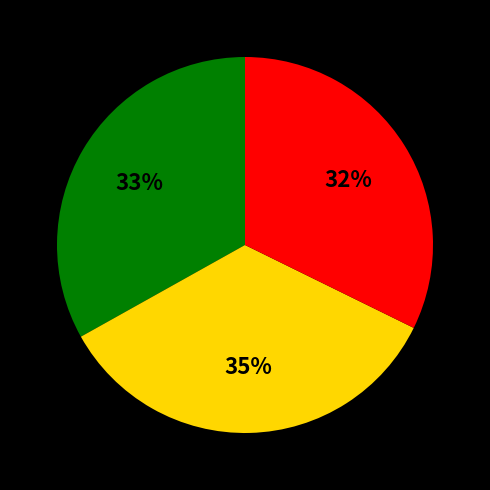

How many slices are in this pie chart?

3